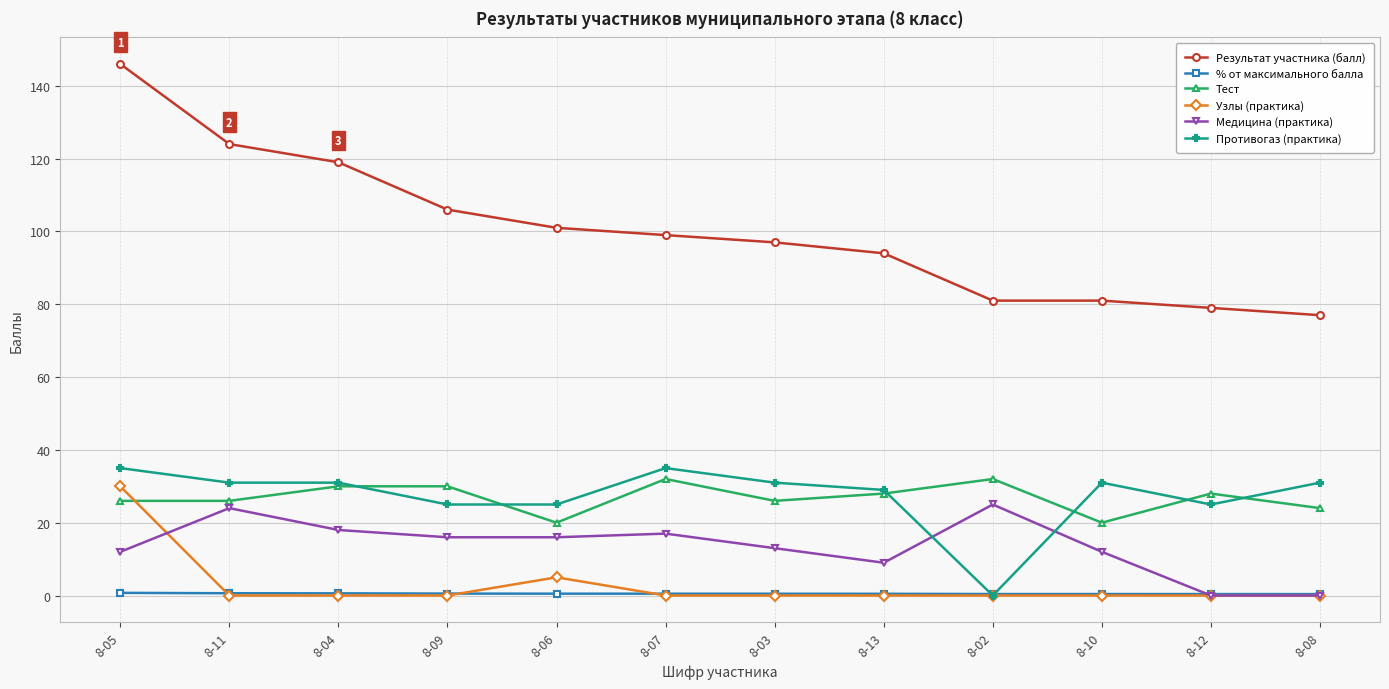

What is the average value of the Медицина (практика) series?

13.5